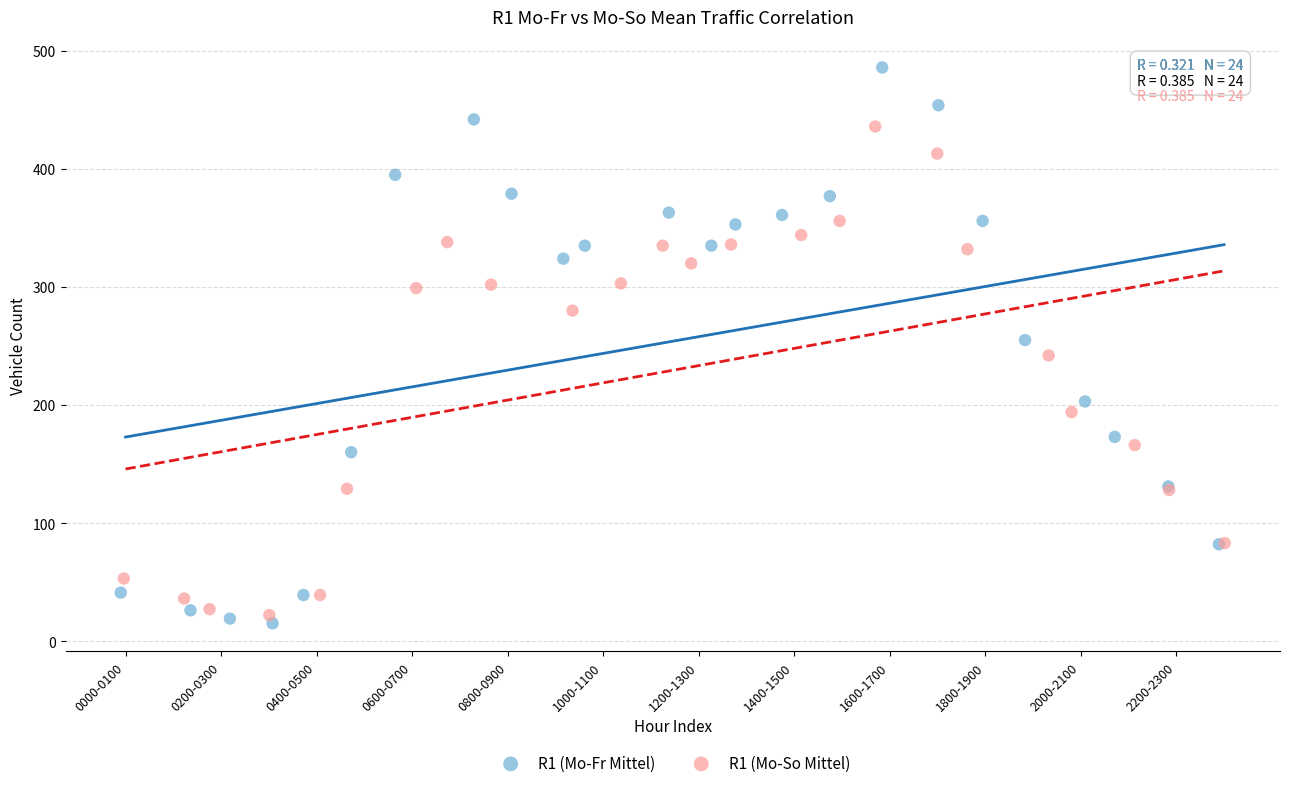

Which series reaches the maximum Y coordinate?

R1 (Mo-Fr Mittel)